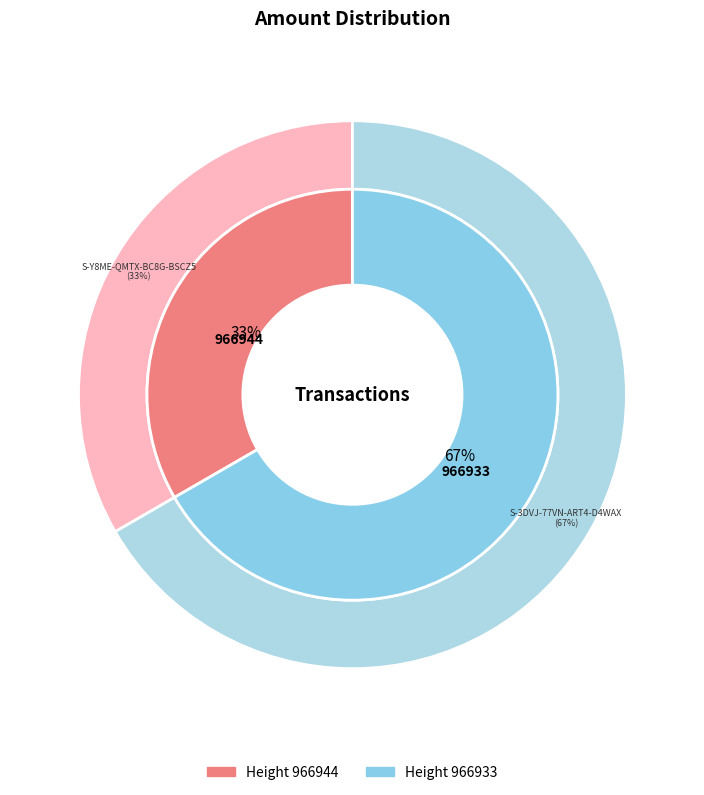

What is the smallest slice in the pie chart?

966944